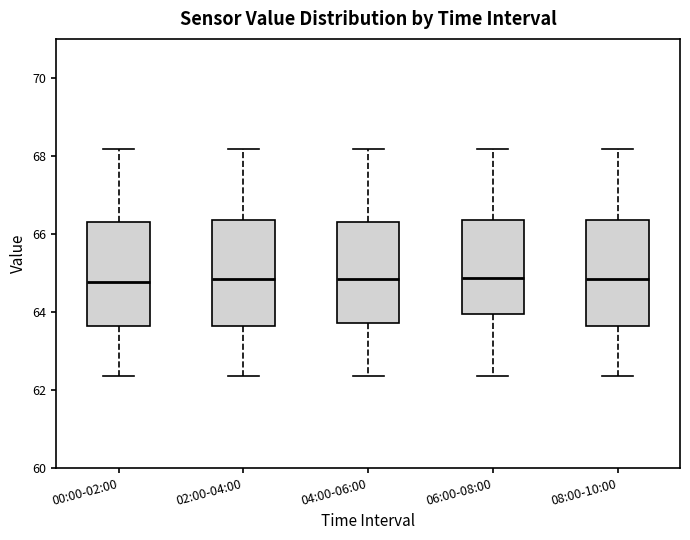

Reading left to right, transcribe this box plot: for each box, give where its median line is, the range the box spans, and where its two whiskers end, as read against the y-axis. The values are not printed on the chart, so give them approximately, as read against the axis.

00:00-02:00: median 64.8, box 63.6 to 66.4, whiskers 62.4 to 68.2
02:00-04:00: median 64.8, box 63.6 to 66.4, whiskers 62.4 to 68.2
04:00-06:00: median 64.8, box 63.8 to 66.4, whiskers 62.4 to 68.2
06:00-08:00: median 64.8, box 64.0 to 66.4, whiskers 62.4 to 68.2
08:00-10:00: median 64.8, box 63.6 to 66.4, whiskers 62.4 to 68.2